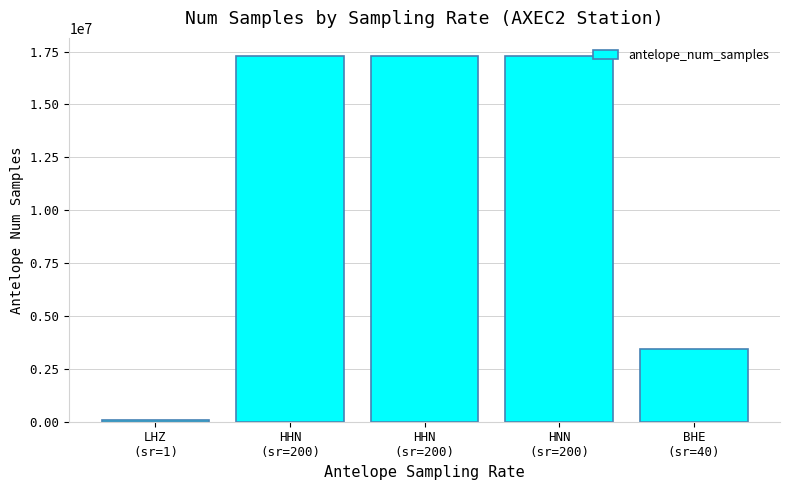

Rank the categories by value from lowest to highest.

LHZ
(sr=1), BHE
(sr=40), HHN
(sr=200), HNN
(sr=200), HHN
(sr=200)